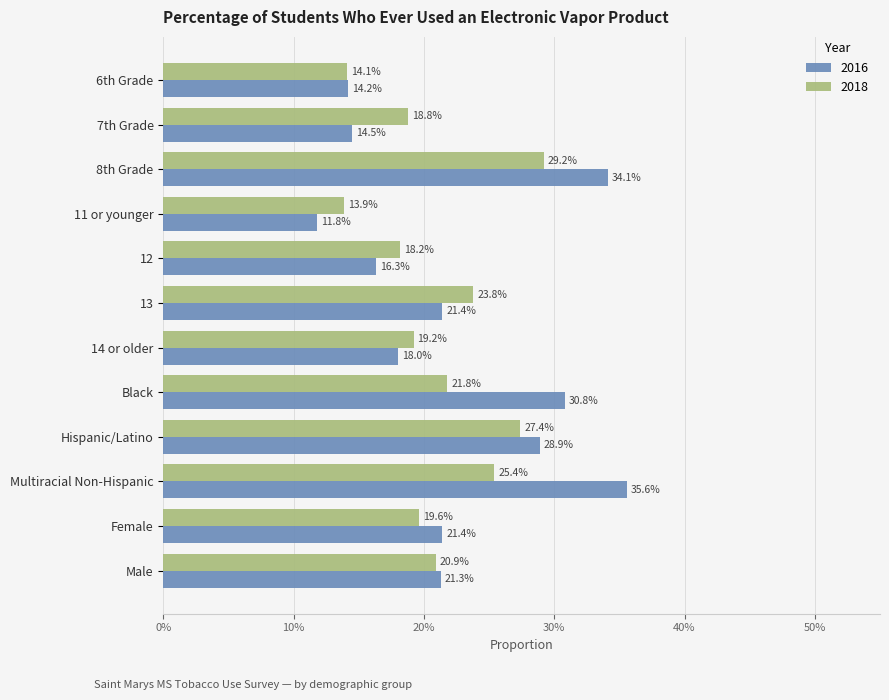

What is the label of the 10th bar from the right?

8th Grade